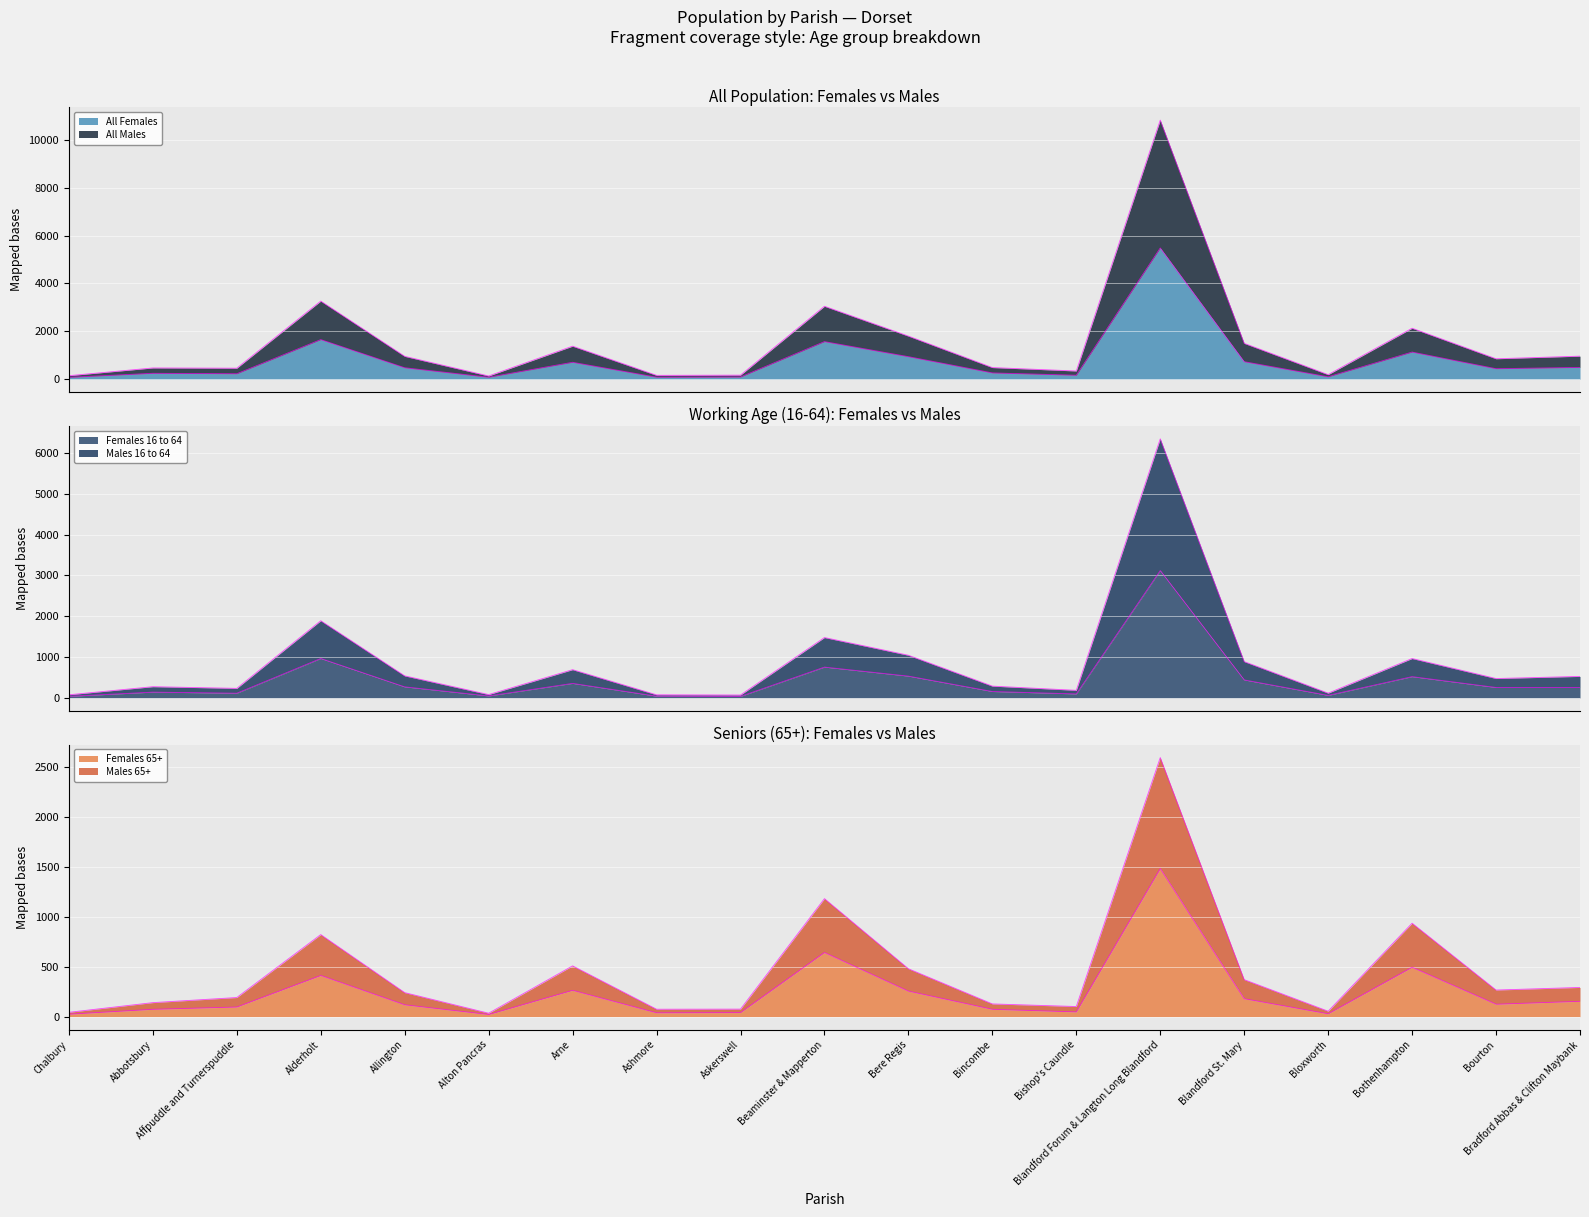

In Females 16 to 64, how many points are higher than both neighbors (excluding endpoints)?

6